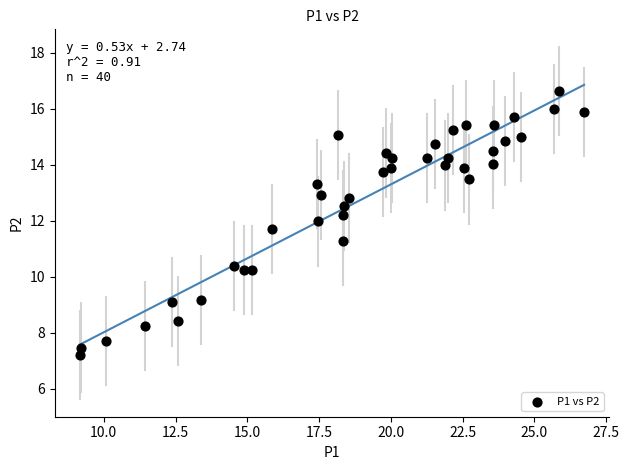

What is the range of X values (max minus min)?

17.6